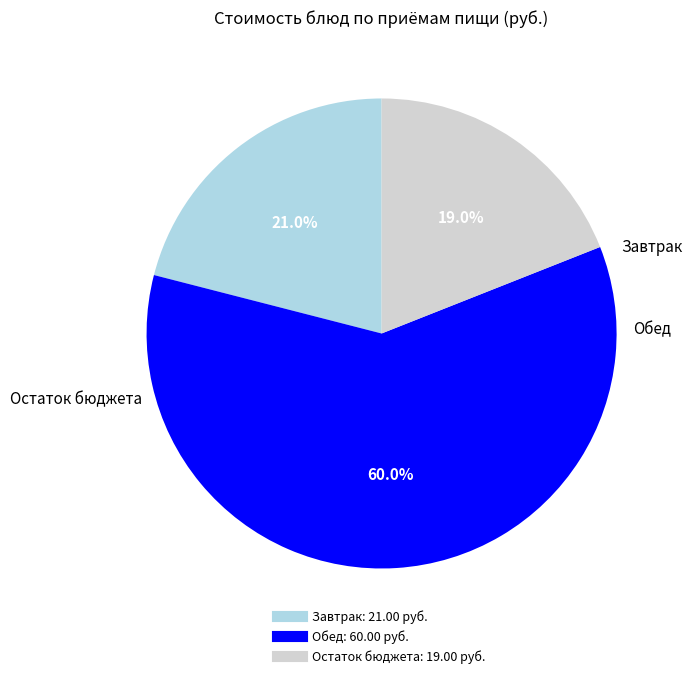

Is there a majority slice in this chart?

Yes